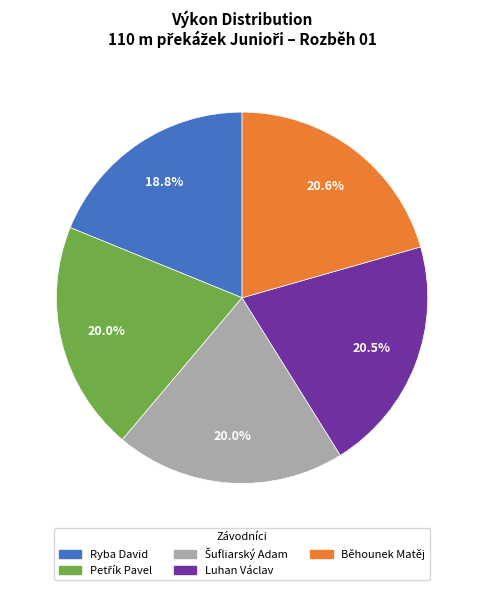

Approximately how many times larger is the value at Luhan Václav compared to Běhounek Matěj?

1.0